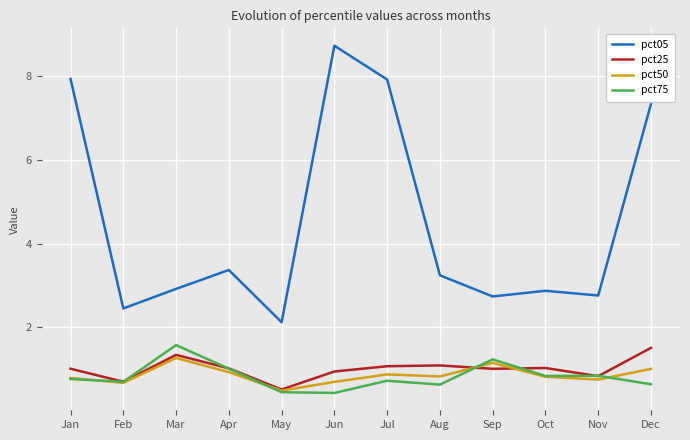

Which series has the largest total across all categories?

pct05